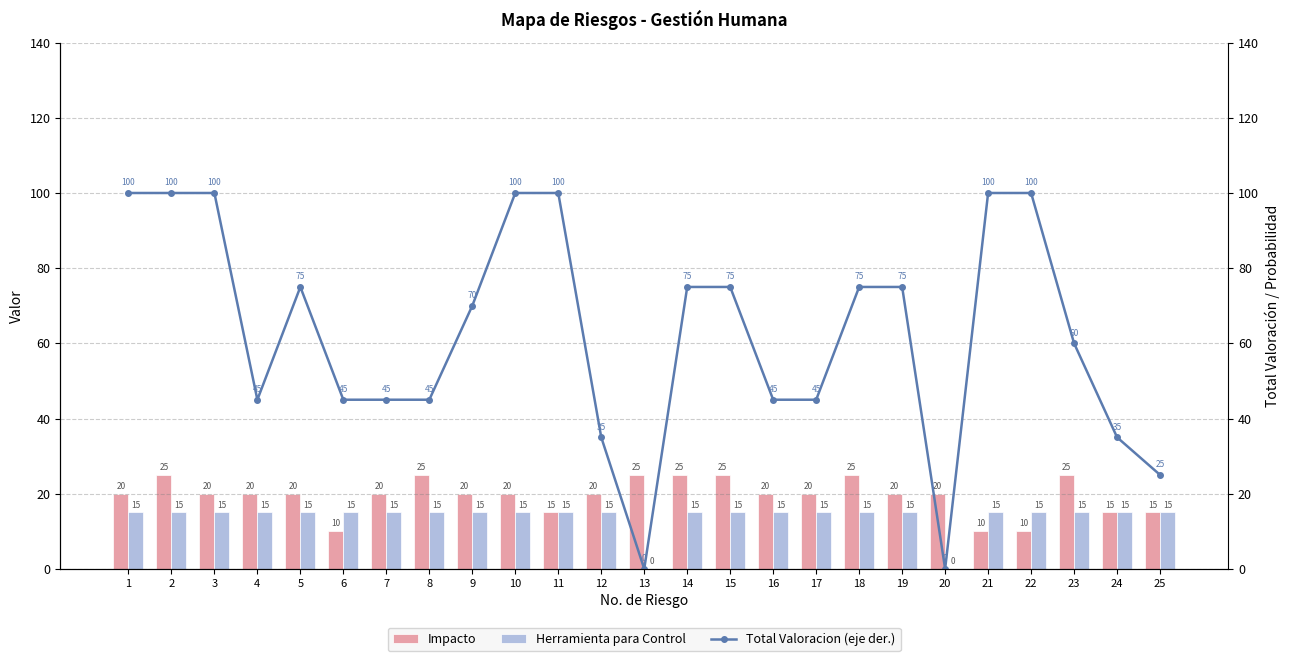

Between 12 and 25, which is larger?

12